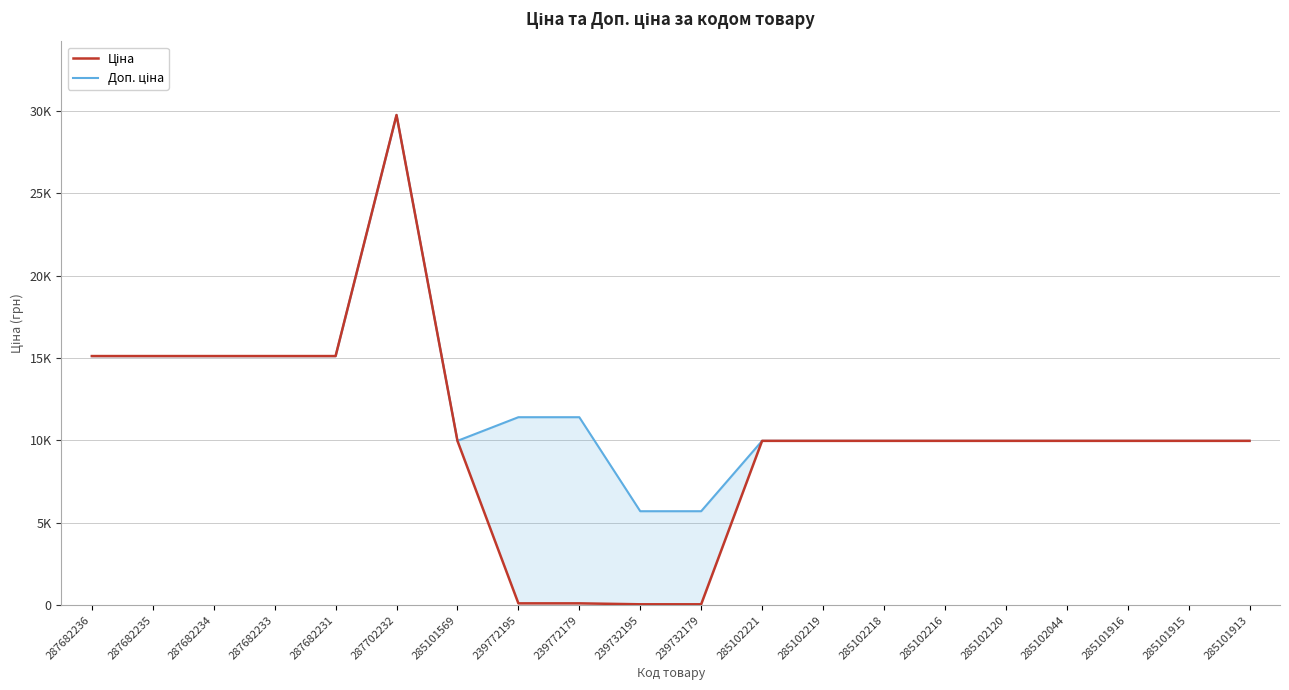

Between 287682234 and 287682231, which series saw the biggest shift?

Ціна